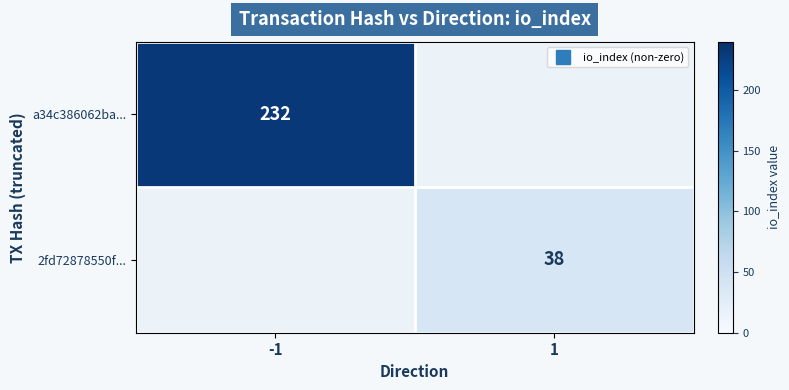

At which category does the chart reach its minimum across all series?

1